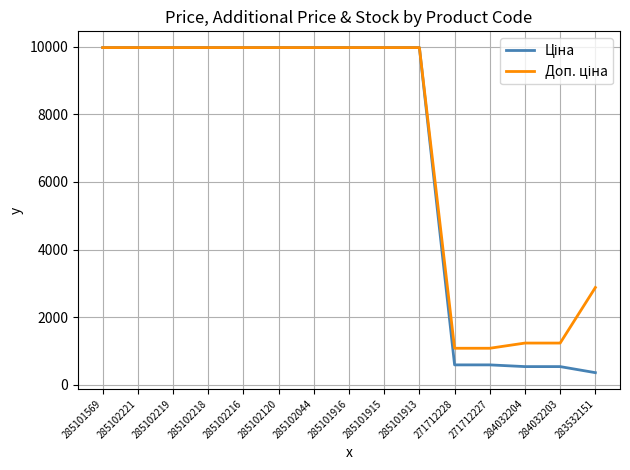

What is the maximum value shown in the chart?

9975.0